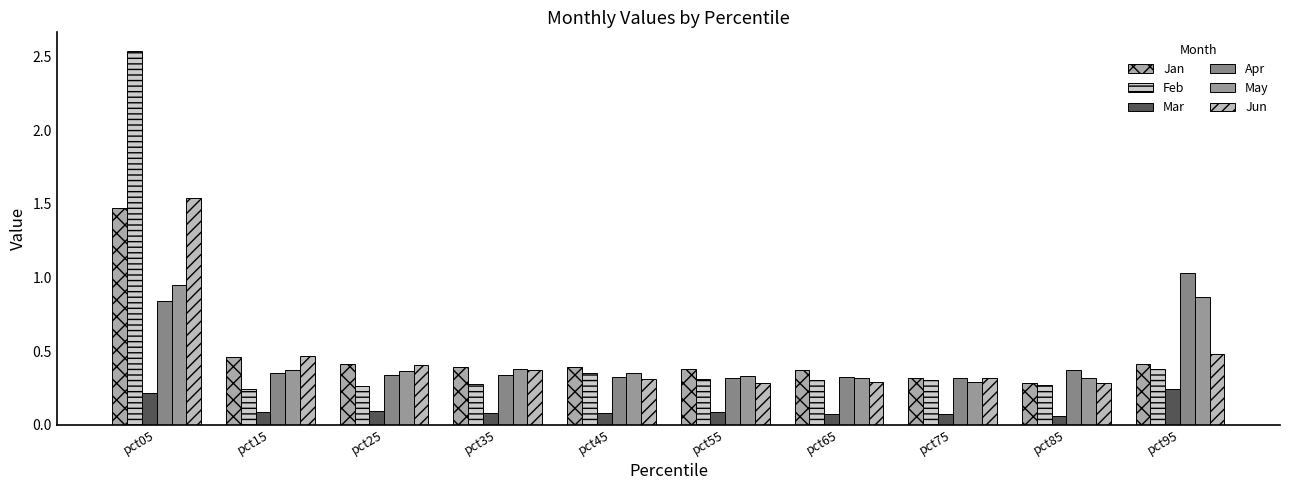

What value does the Mar series have at pct05?

0.2